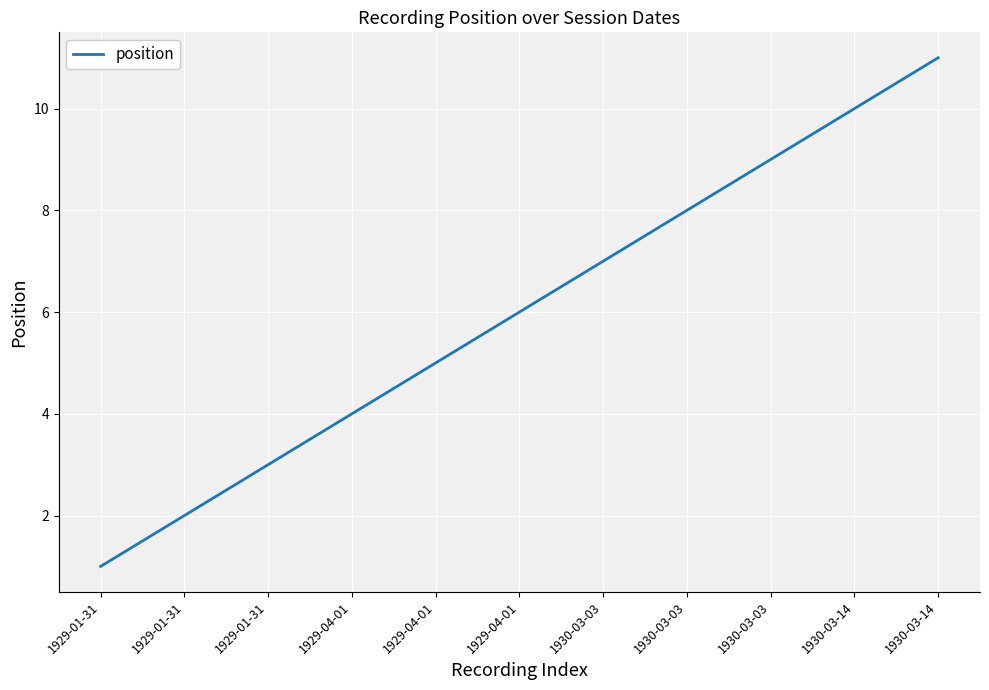

Count the values in the range 3 to 9.

7